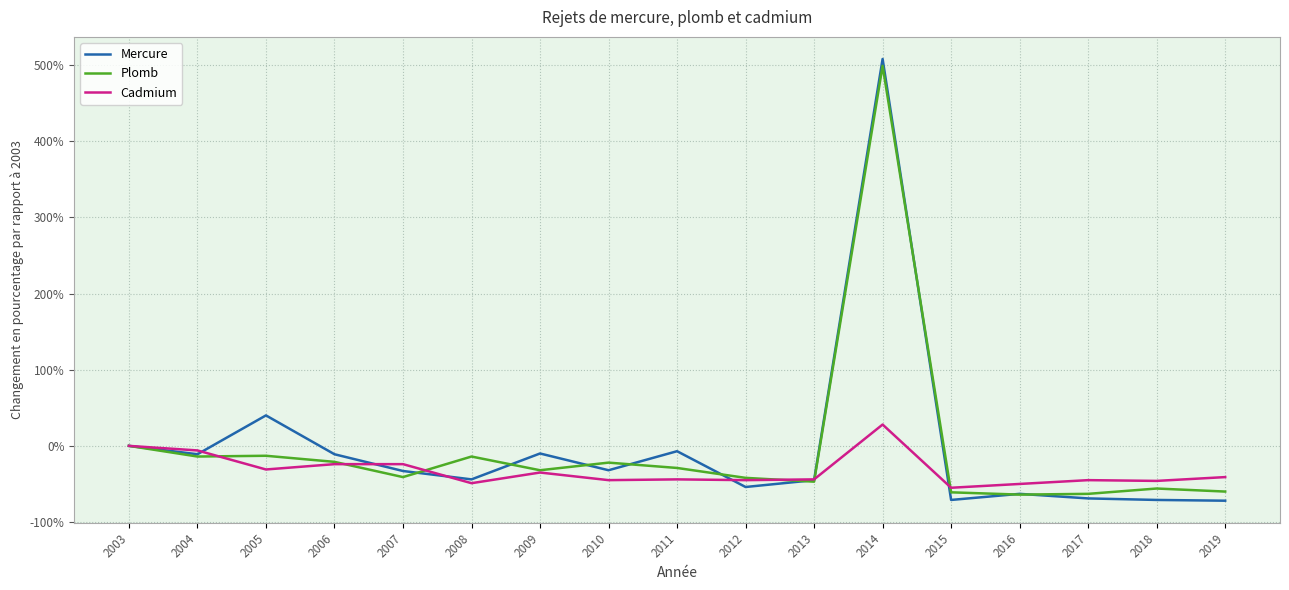

What is the difference between the maximum and minimum values in the Mercure series?

580